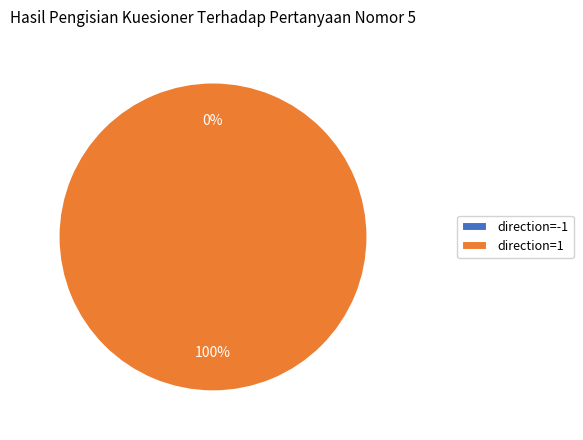

Rank the categories by value from lowest to highest.

direction=-1, direction=1